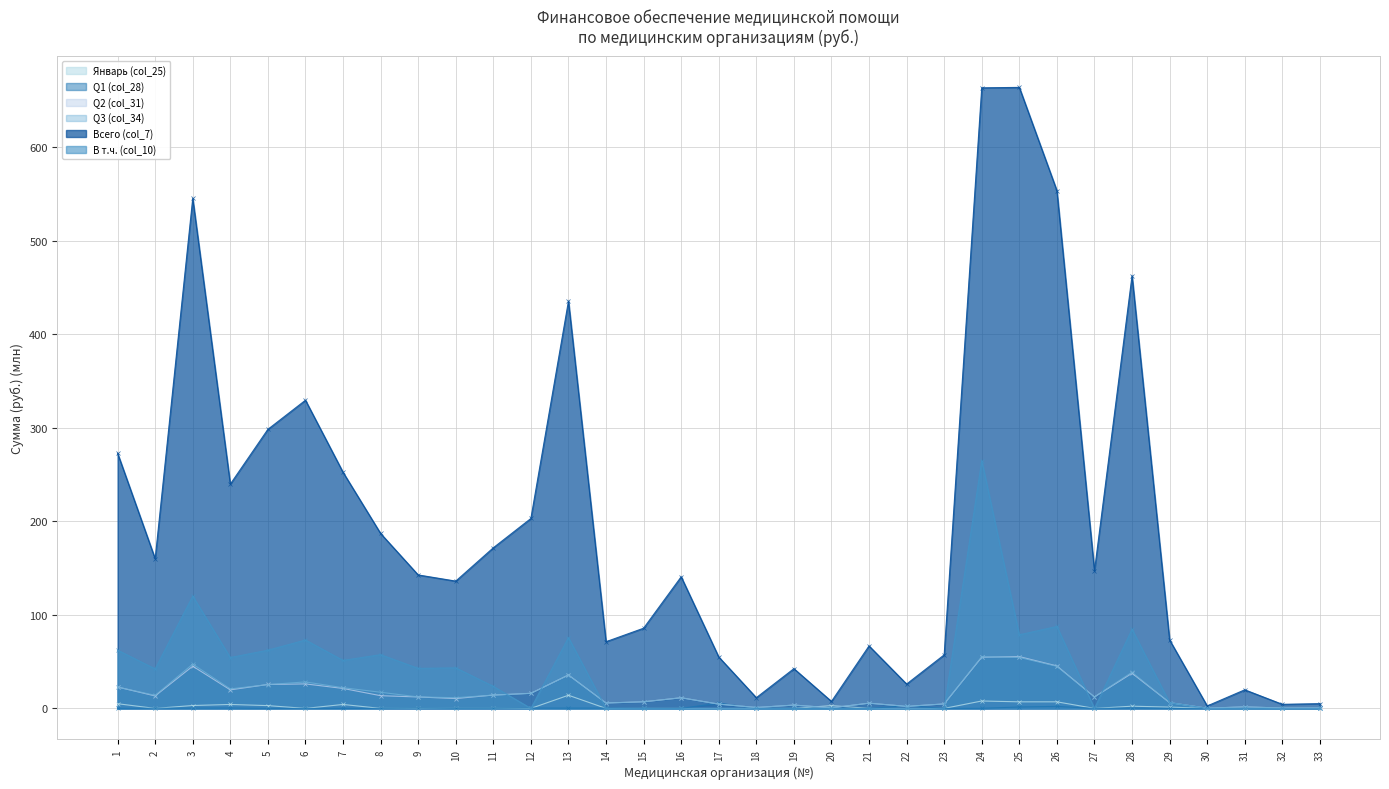

At which label is Всего (col_7) closest to 333?

6